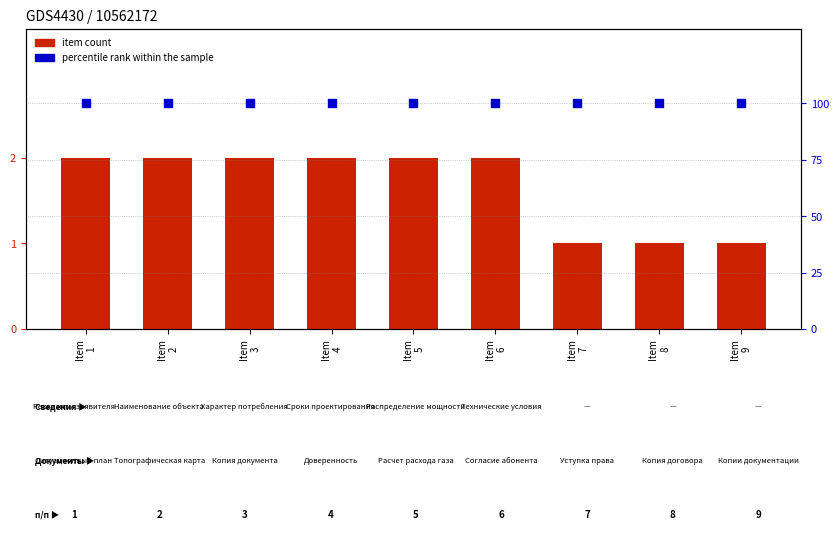

Which series has the largest total across all categories?

percentile rank within the sample